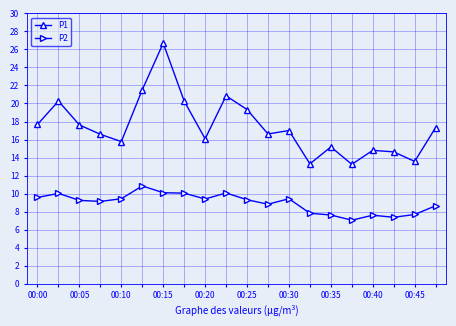

What is the value of the P1 point at the 3rd from the left?

17.6